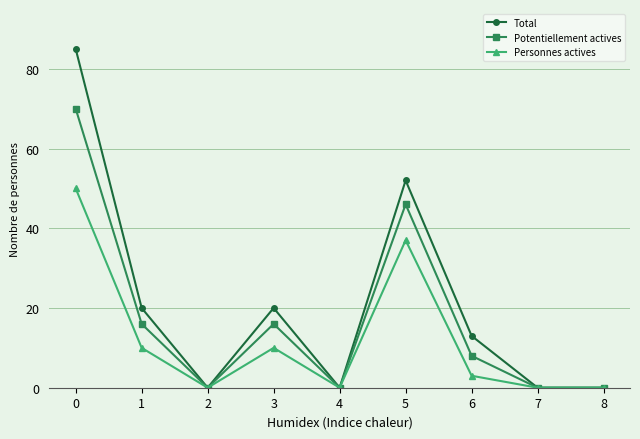

Rank the series by their average value, from highest to lowest.

Total, Potentiellement actives, Personnes actives